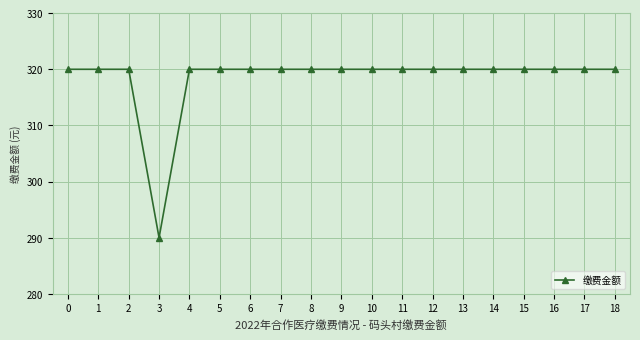

Does the chart display data point markers on the line(s)?

Yes